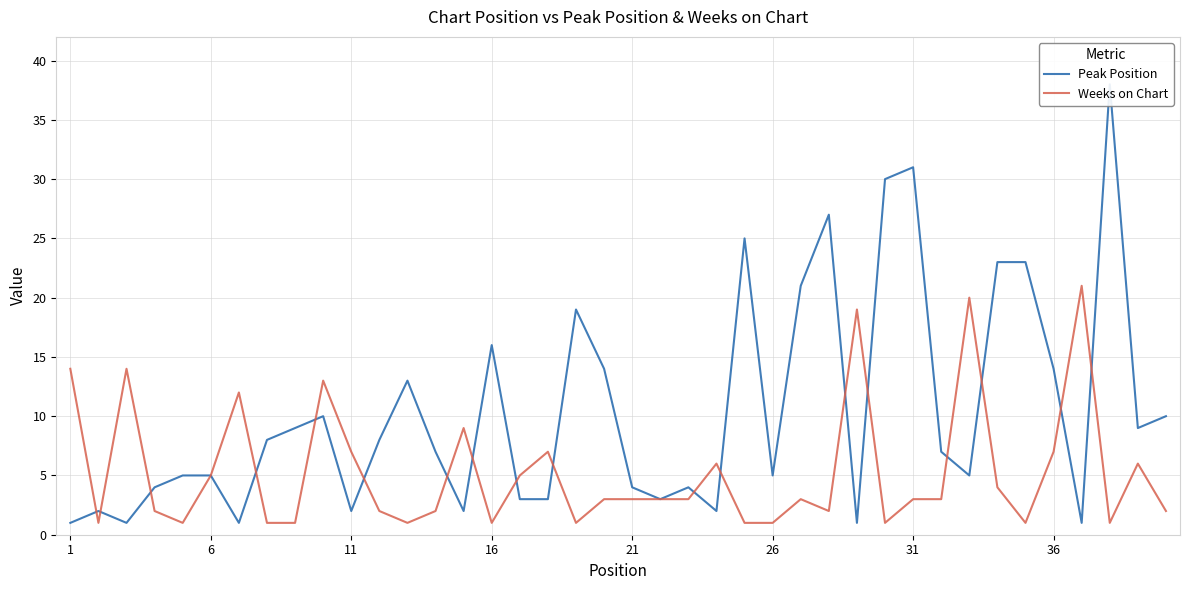

Rank the series at 26 from lowest to highest value.

Peak Position, Weeks on Chart